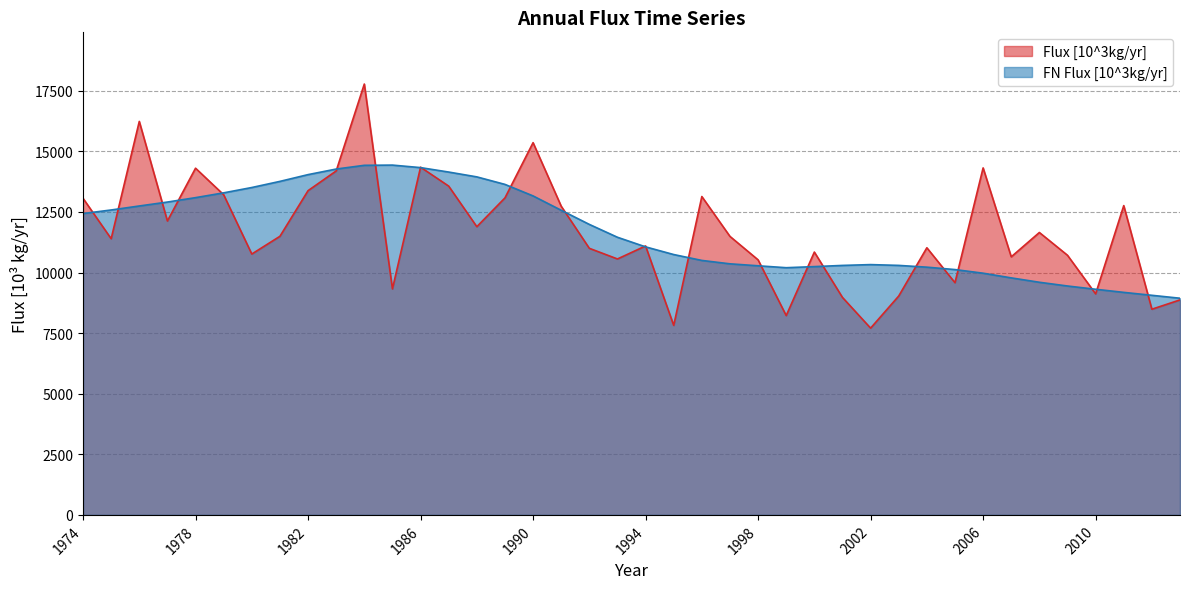

What is the difference between the maximum and minimum values in the FN Flux [10^3kg/yr] series?

5494